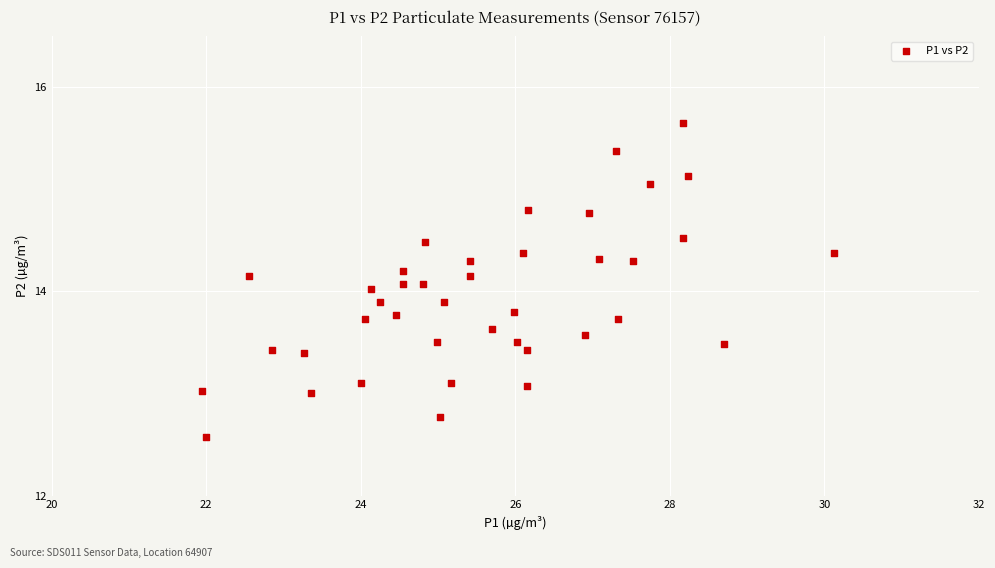

What is the range of X values (max minus min)?

8.2